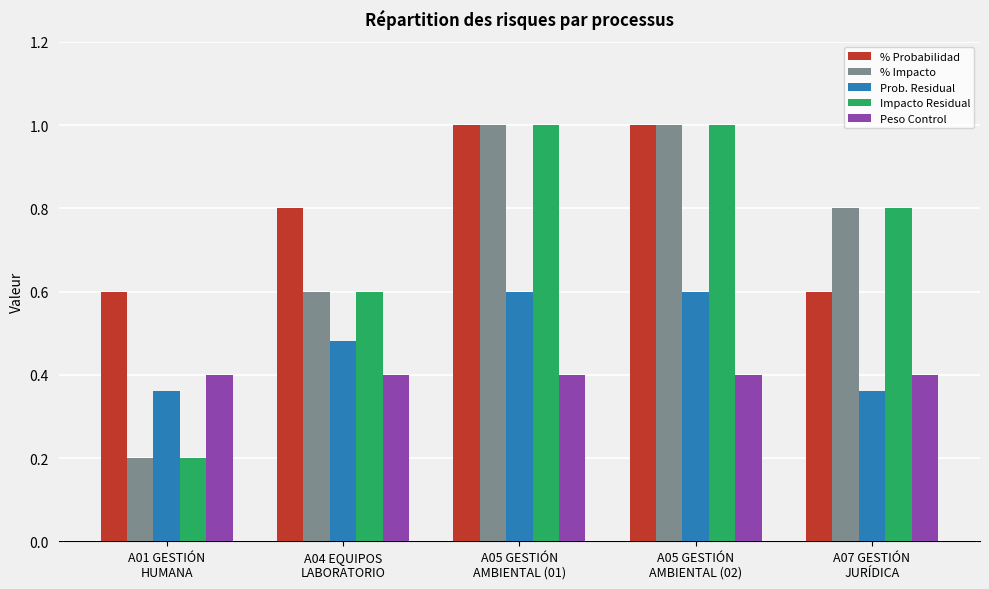

What is the average value of the Impacto Residual series?

0.7